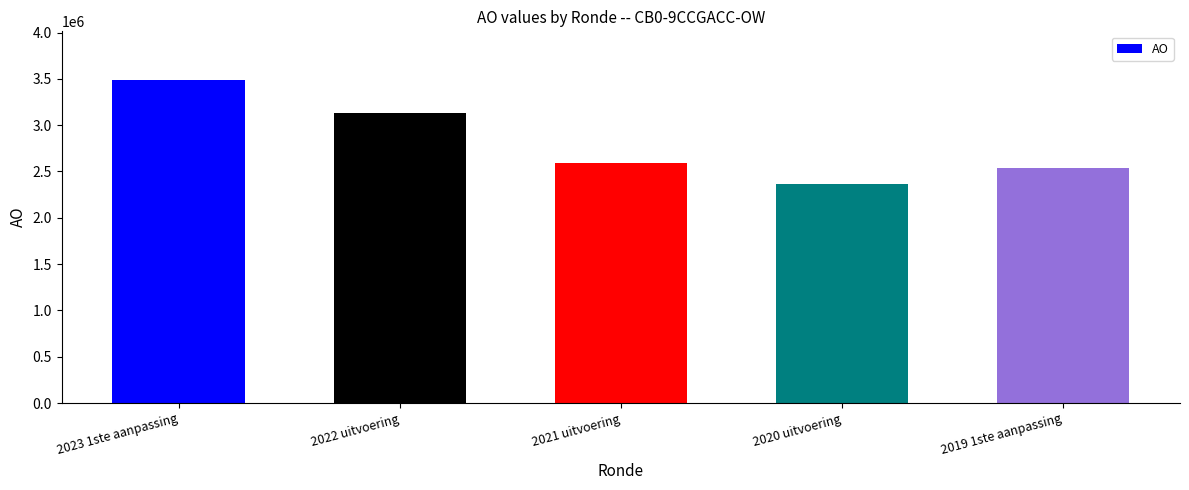

Read the value at 2022 uitvoering.

3126412